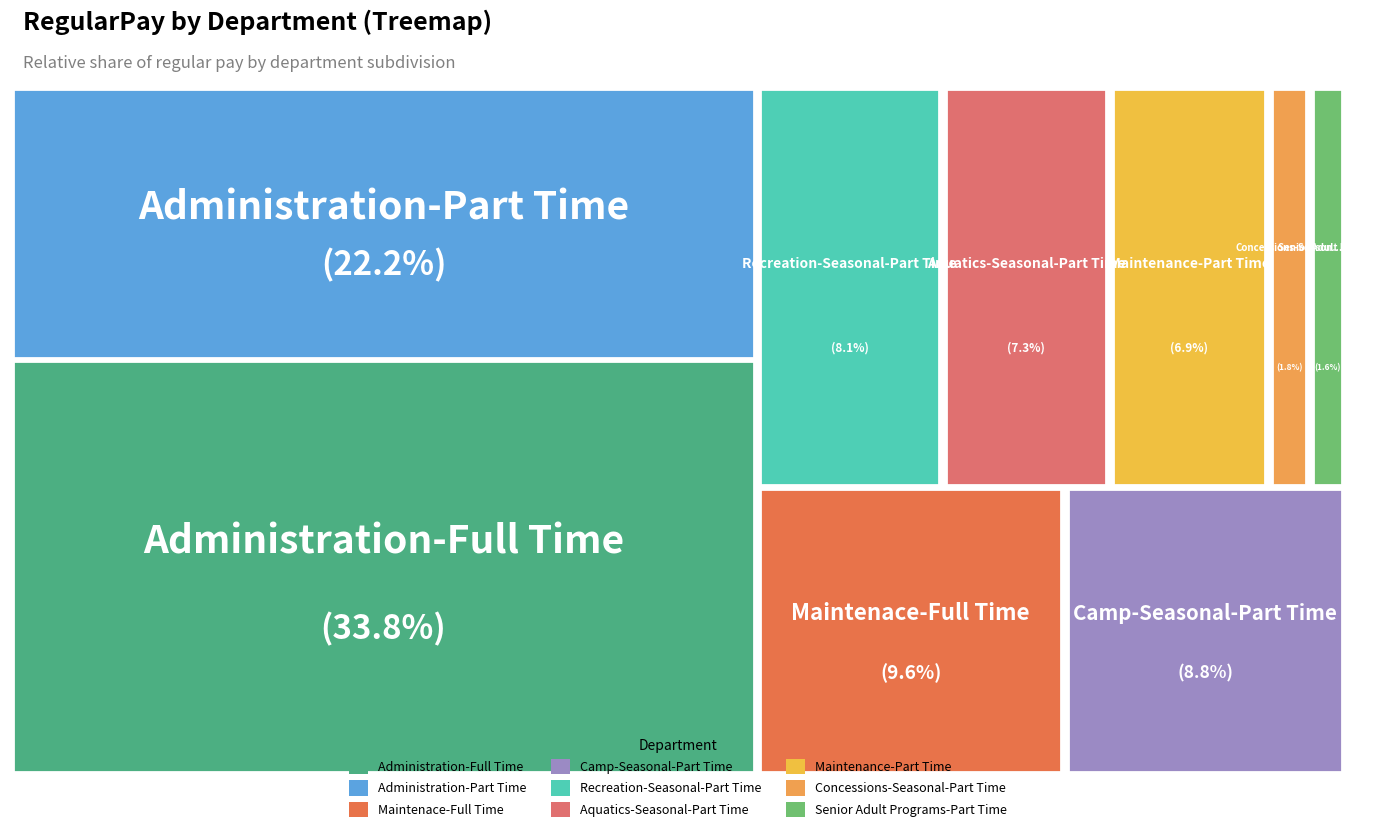

What percentage is the Maintenace-Full Time slice, to the nearest percent?

10%